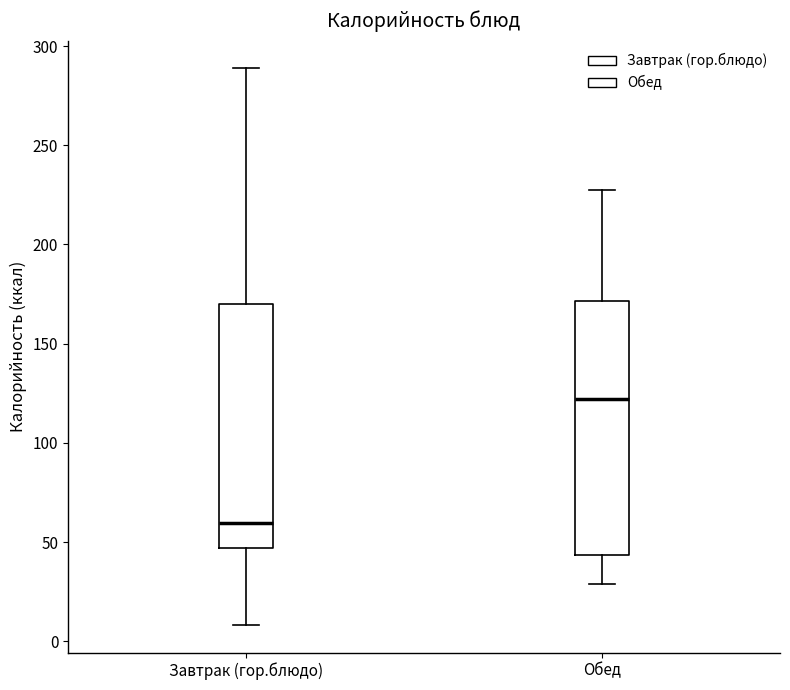

Reading left to right, read every box against the y-axis: the position of its median line, the range the box covers, and the ends of its whiskers. The values are not printed on the chart, so give them approximately, as read against the axis.

Завтрак (гор.блюдо): median 60, box 45 to 170, whiskers 10 to 290
Обед: median 120, box 45 to 170, whiskers 30 to 225